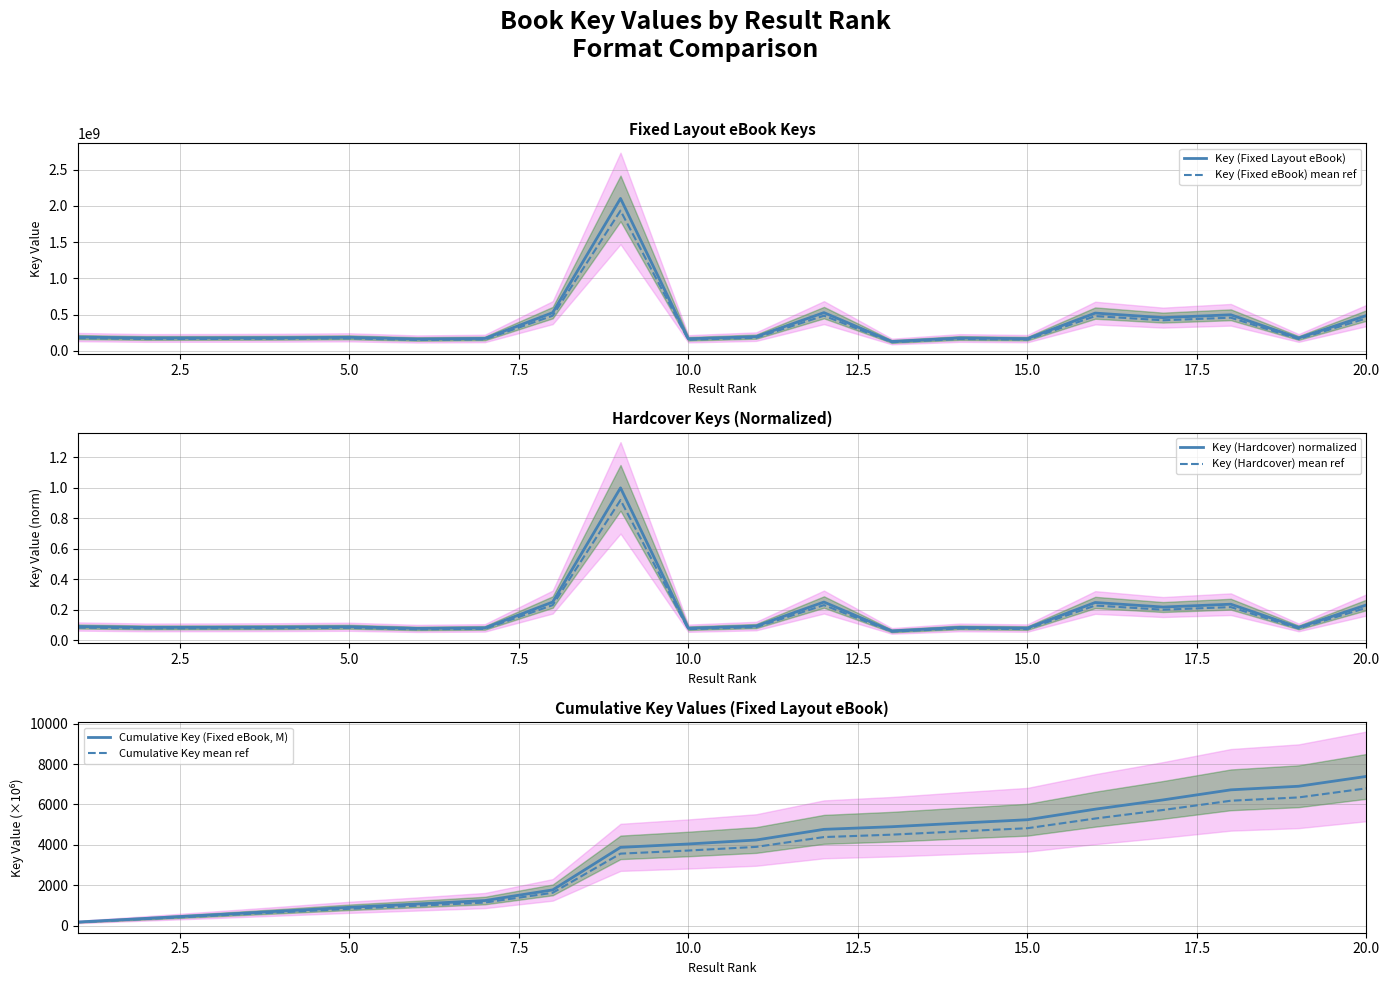

What is the difference between the maximum and minimum values in the Key (Fixed eBook) mean ref series?

1815030566.1